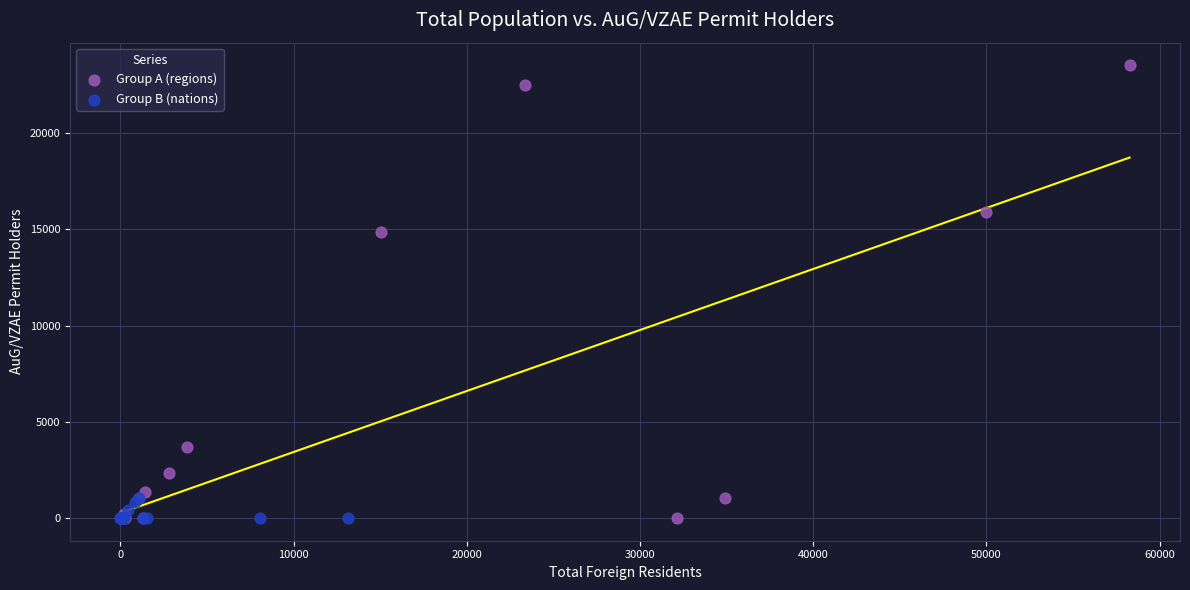

Which series reaches the maximum Y coordinate?

Group A (regions)